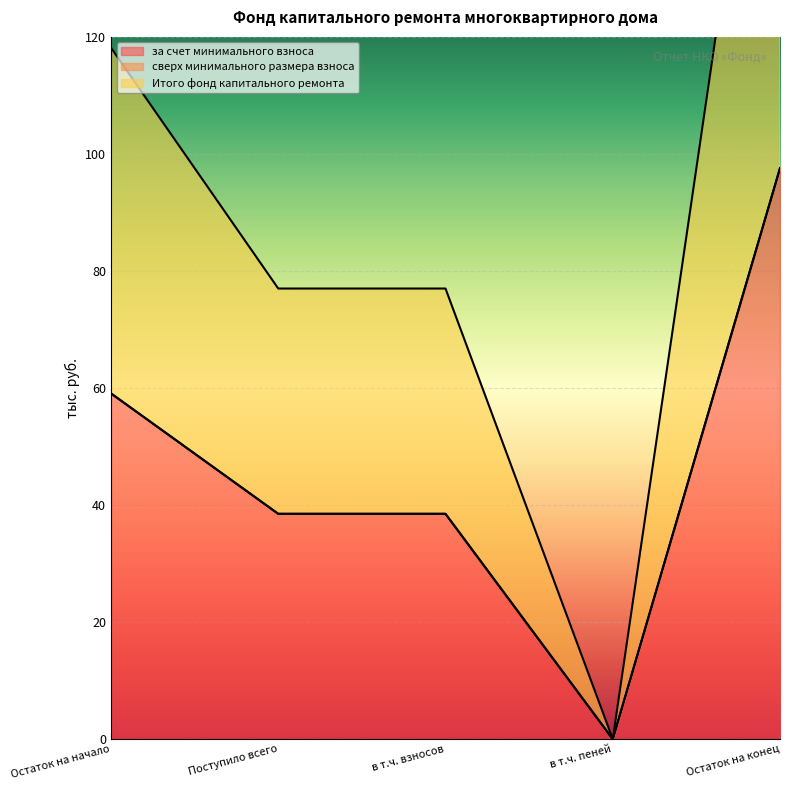

Is the value of Итого фонд капитального ремонта at в т.ч. взносов greater than the value of за счет минимального взноса at Поступило всего?

No